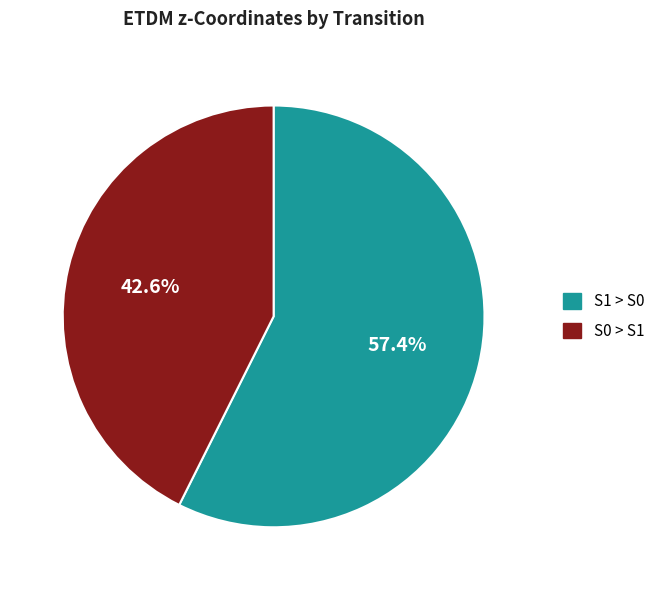

What percentage is the S1 > S0 slice, to the nearest percent?

57%